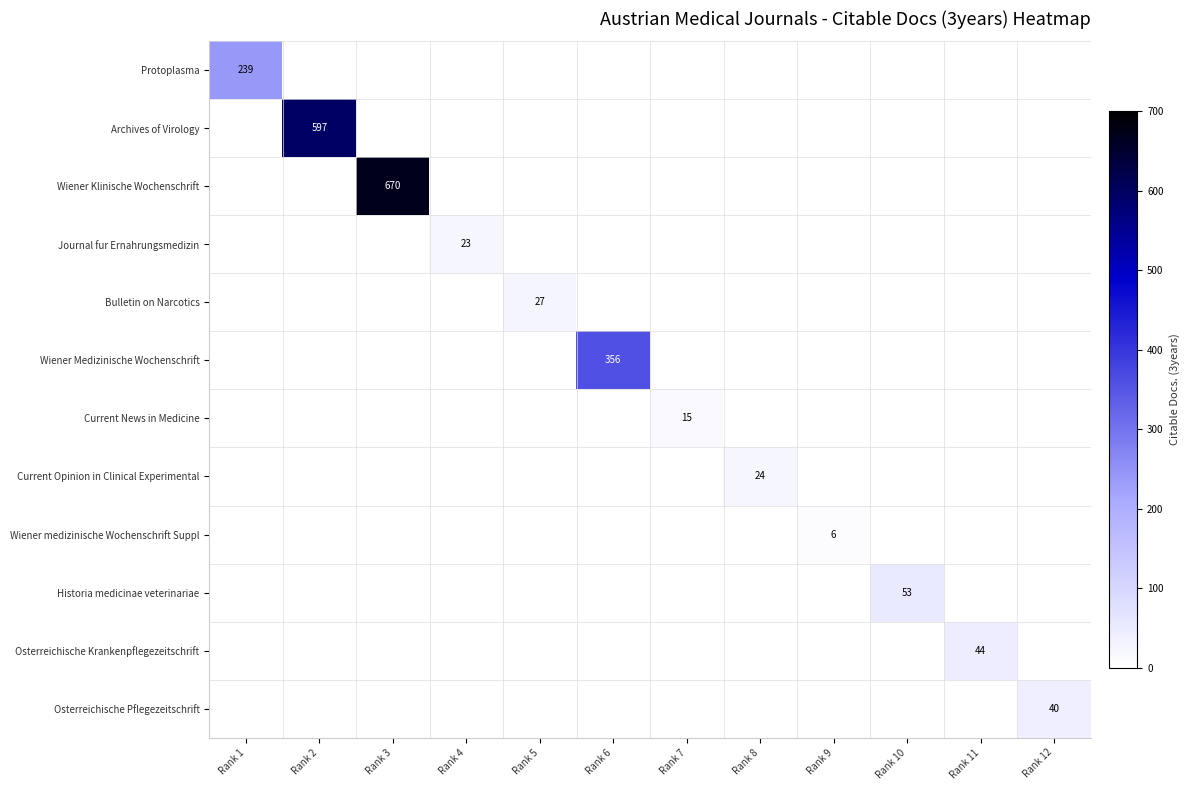

What is the difference between the maximum and minimum values in the Osterreichische Krankenpflegezeitschrift series?

44